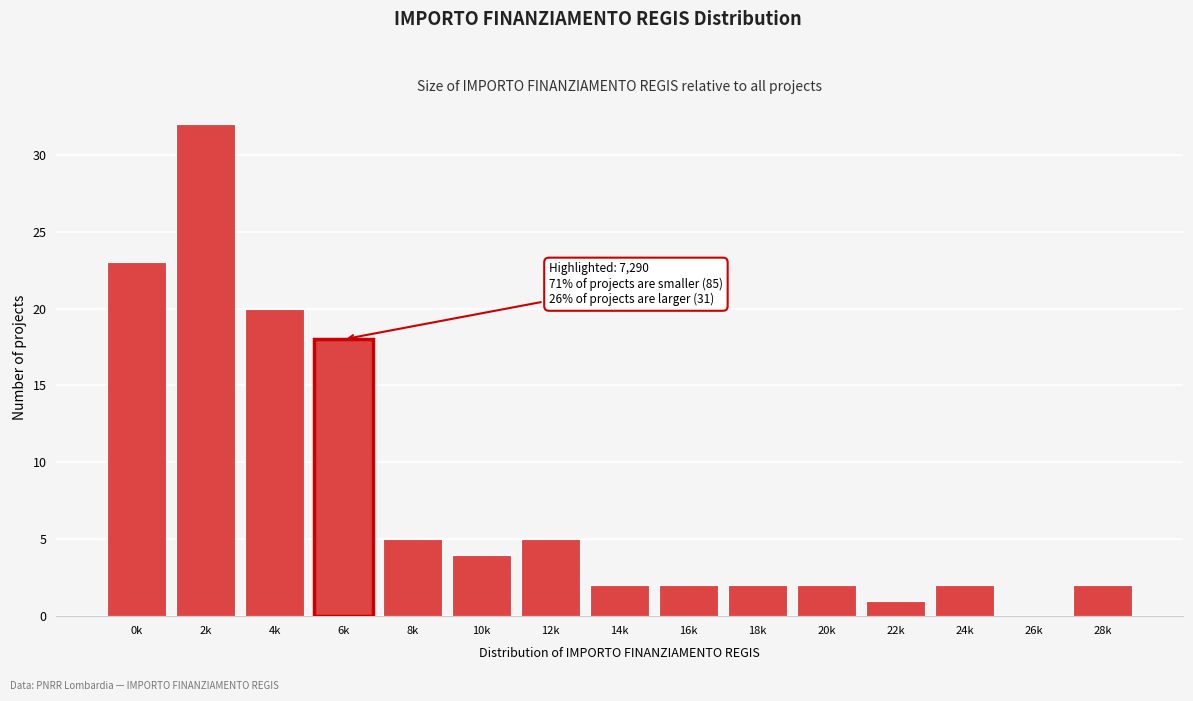

Reading left to right, list all the values displayed in this chart.

0k=23	2k=32	4k=20	6k=18	8k=5	10k=4	12k=5	14k=2	16k=2	18k=2	20k=2	22k=1	24k=2	26k=0	28k=2